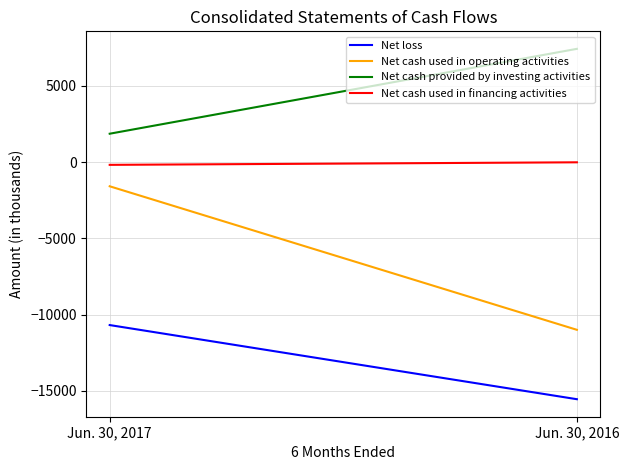

At which label is Net cash used in financing activities closest to -96?

Jun. 30, 2016